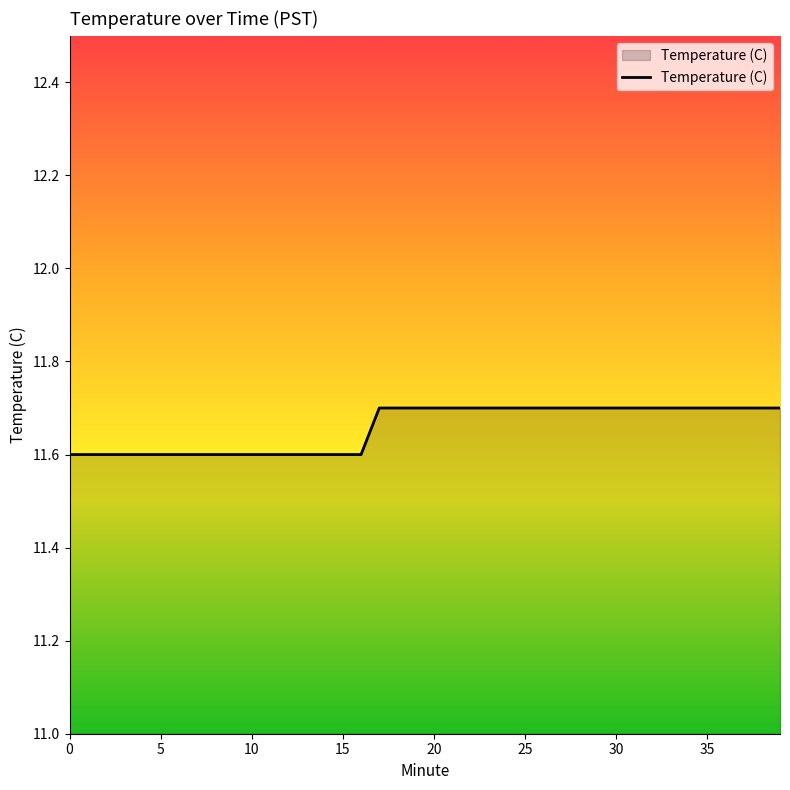

What is the minimum value shown in the chart?

11.6